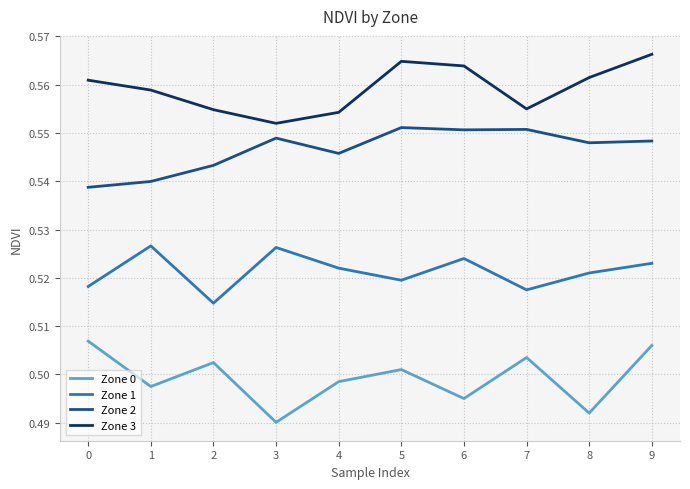

What is the difference between the highest and lowest values at 4?

0.1